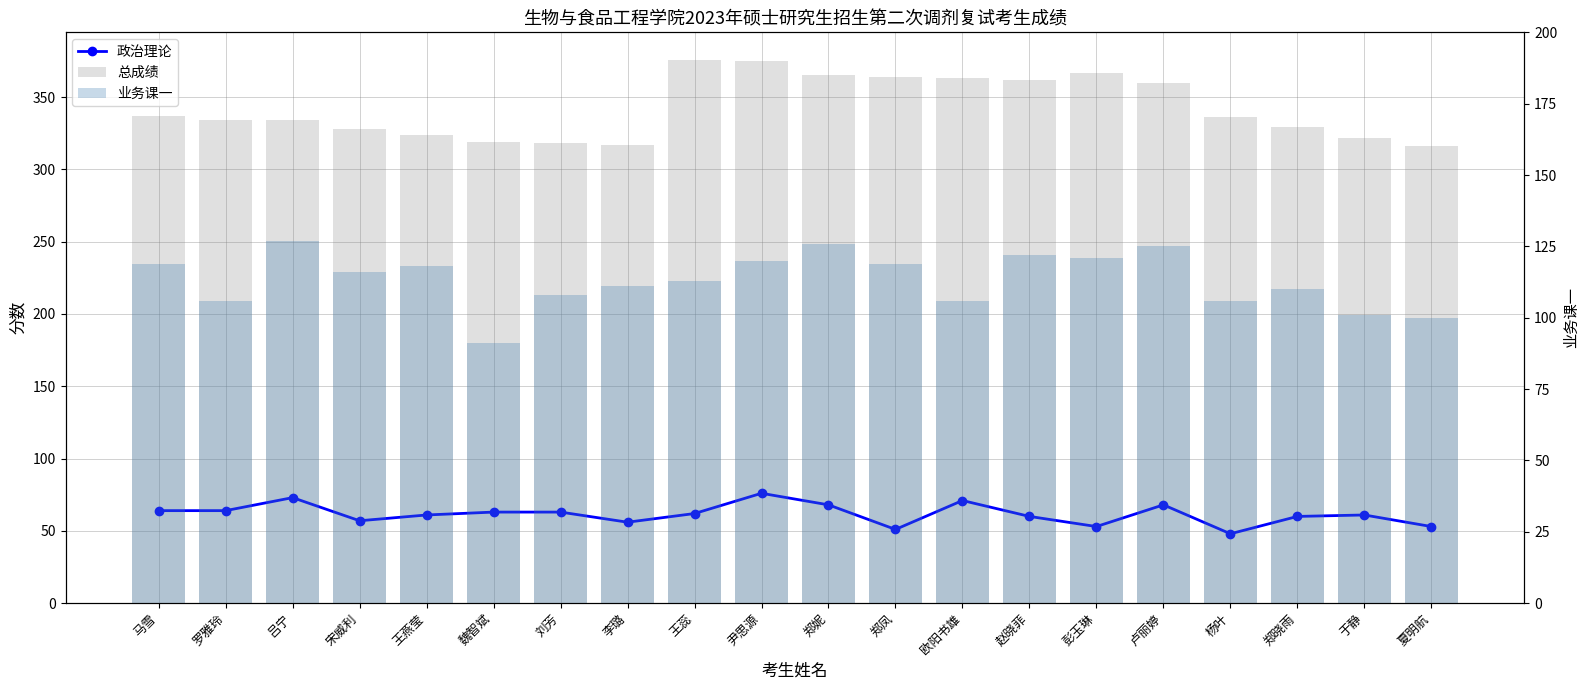

What is the total value across all series at 卢丽婷?

553